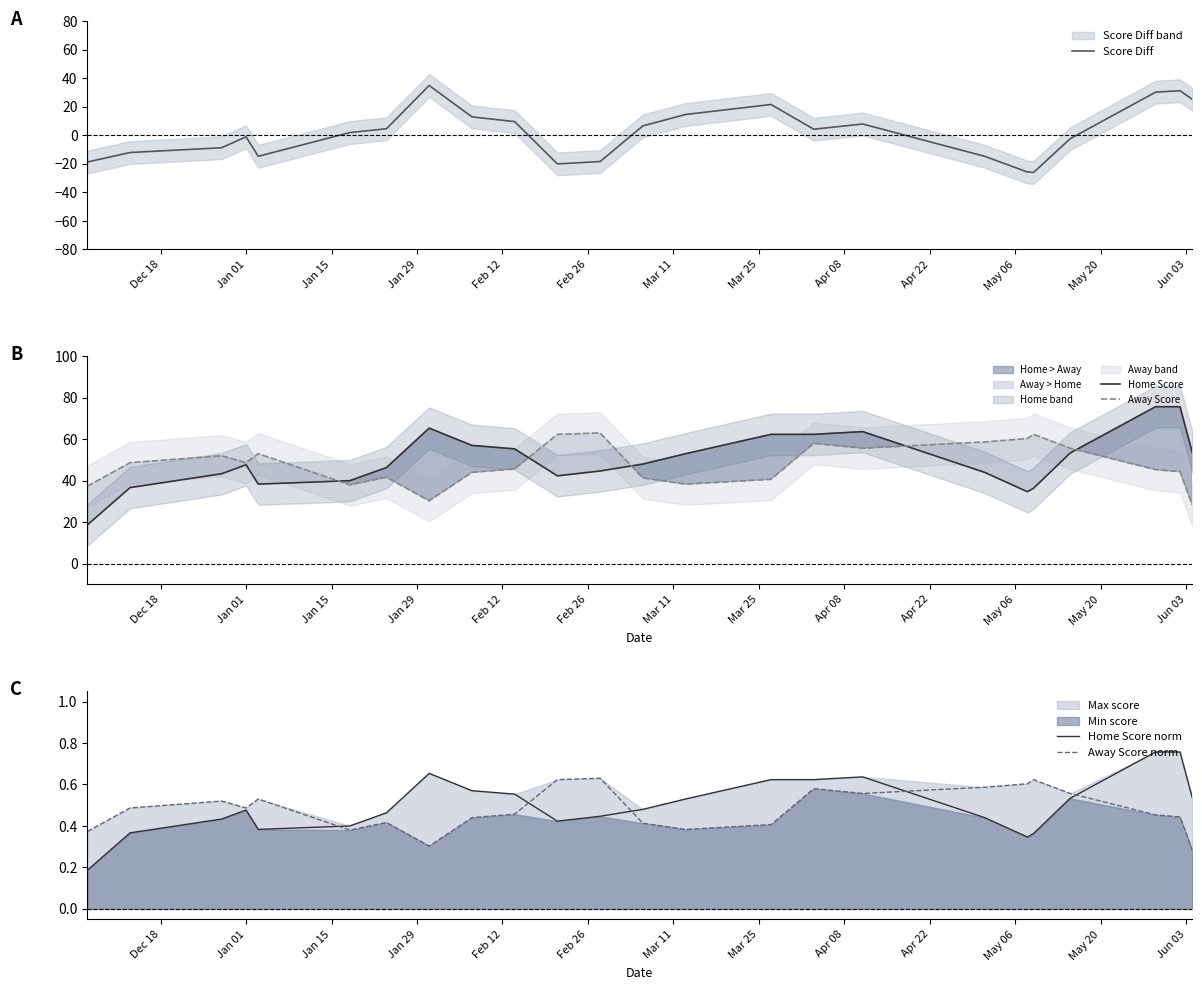

What is the highest value of the Score Diff series?

35.0